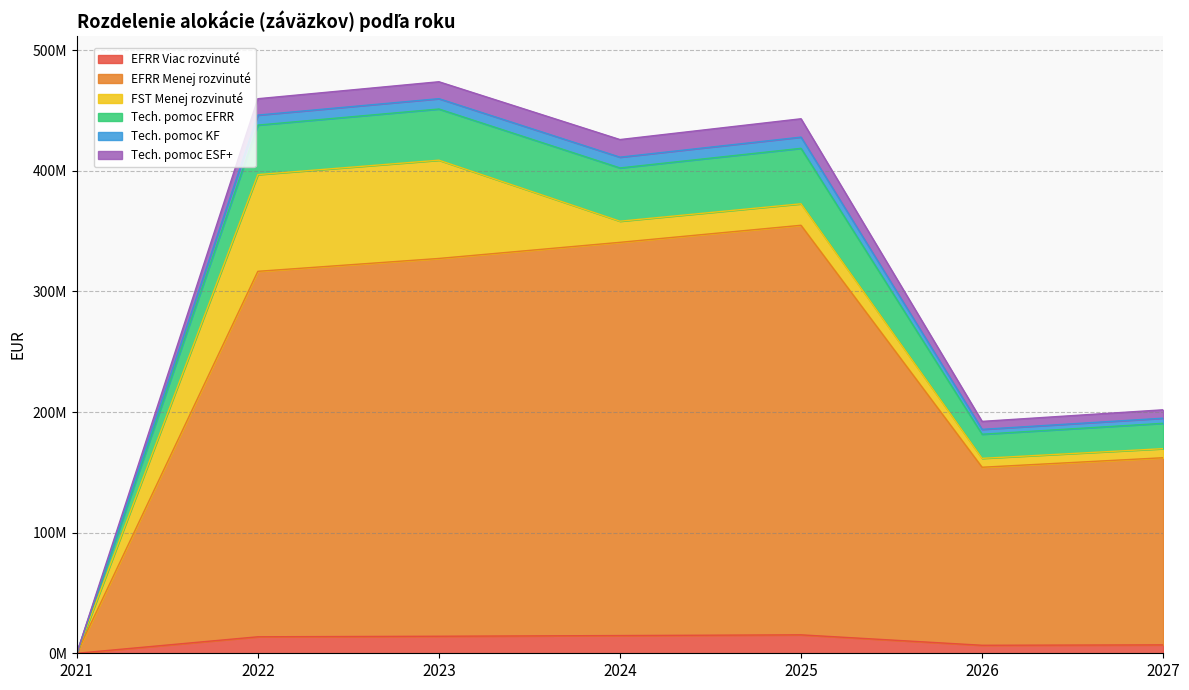

What is the sum of all EFRR Menej rozvinuté values?

1655742104